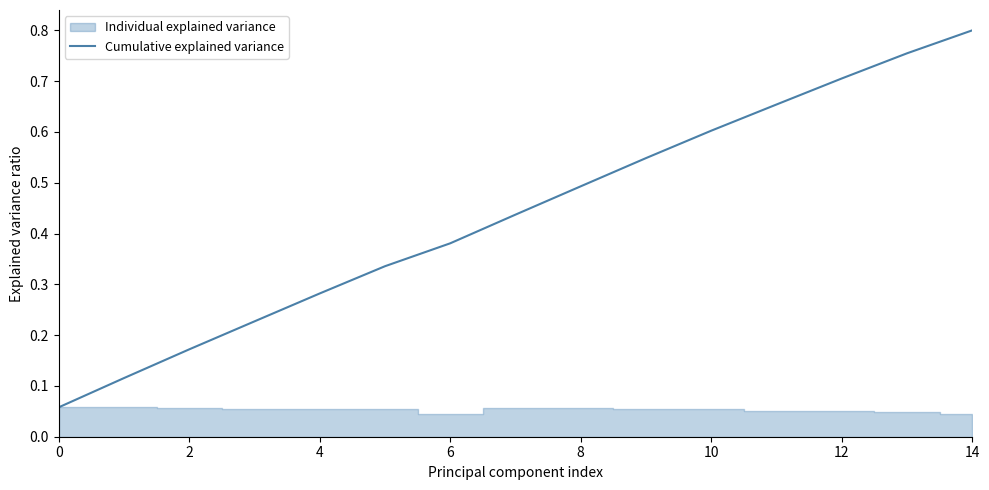

Does the chart have visible grid lines?

No